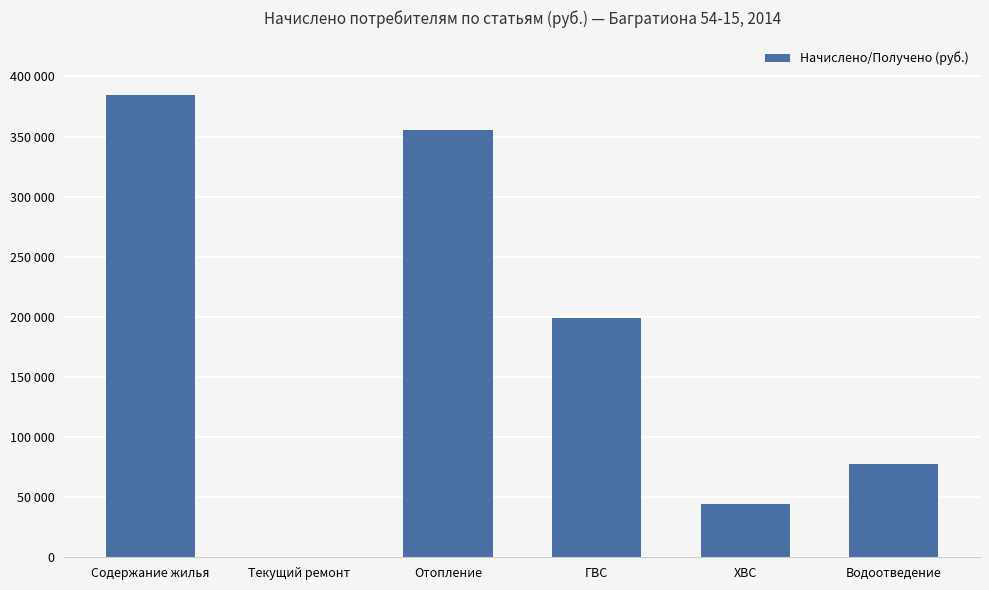

Reading left to right, transcribe all the data shown in this chart.

Содержание жилья=384275.5	Текущий ремонт=0.0	Отопление=355538.1	ГВС=199009.4	ХВС=44026.7	Водоотведение=77746.9